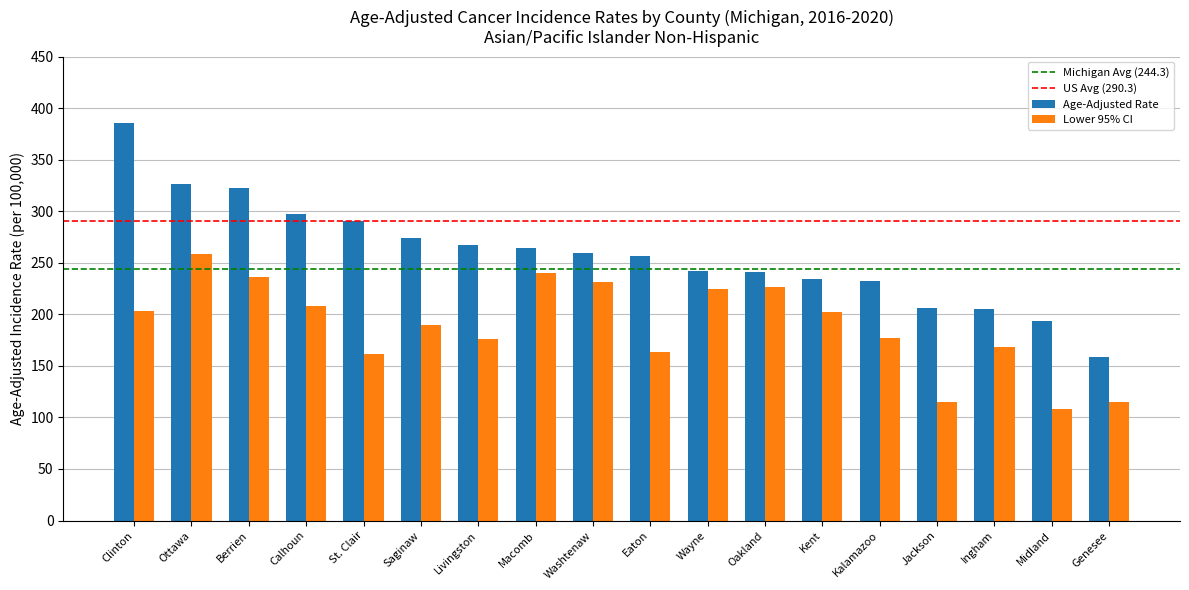

What is the total value across all series at Genesee?

273.6